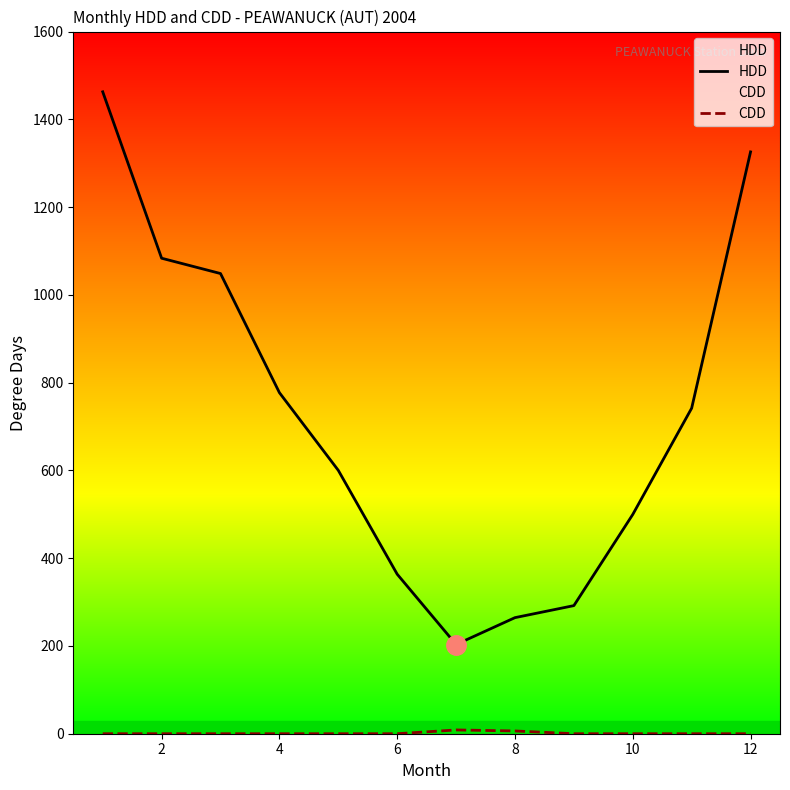

Which series changed the most between 2 and 8?

HDD